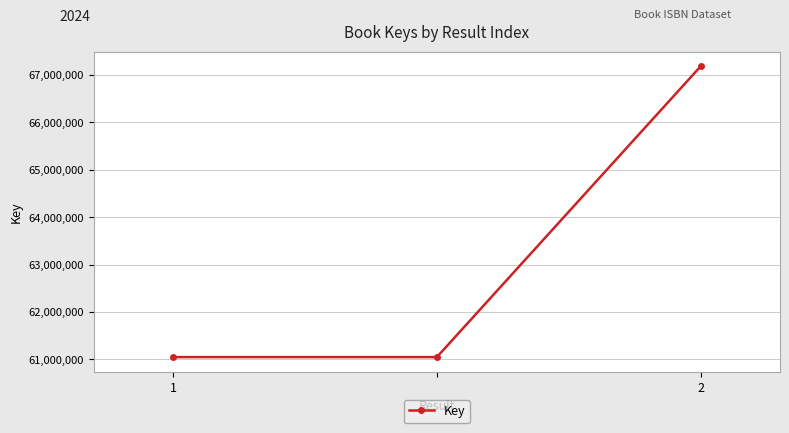

What is the value of the 1st point from the left?

61049528